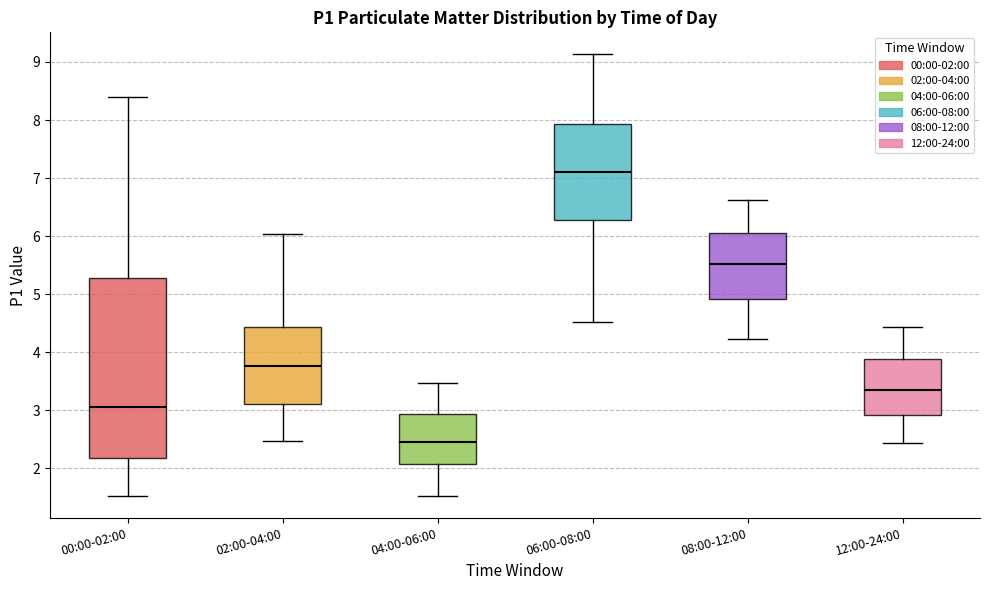

Reading left to right, read every box against the y-axis: the position of its median line, the range the box covers, and the ends of its whiskers. The values are not printed on the chart, so give them approximately, as read against the axis.

00:00-02:00: median 3.1, box 2.2 to 5.3, whiskers 1.5 to 8.4
02:00-04:00: median 3.8, box 3.1 to 4.4, whiskers 2.5 to 6.0
04:00-06:00: median 2.5, box 2.1 to 2.9, whiskers 1.5 to 3.5
06:00-08:00: median 7.1, box 6.3 to 7.9, whiskers 4.5 to 9.1
08:00-12:00: median 5.5, box 4.9 to 6.1, whiskers 4.2 to 6.6
12:00-24:00: median 3.4, box 2.9 to 3.9, whiskers 2.4 to 4.4